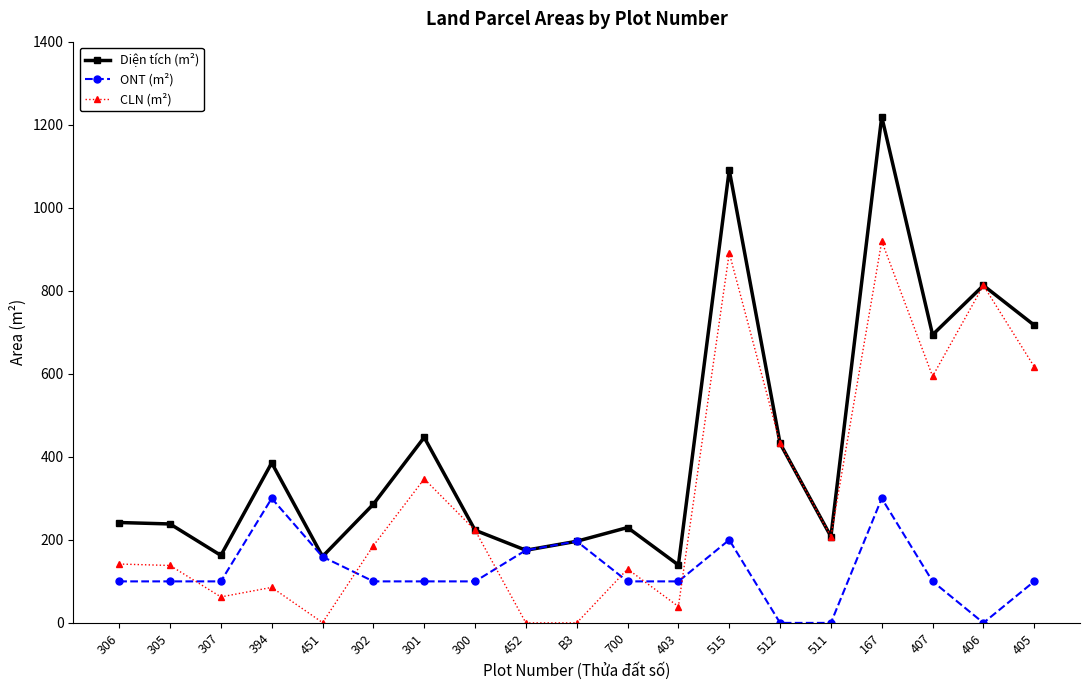

At 700, list the series in order from smallest to largest.

ONT (m²), CLN (m²), Diện tích (m²)